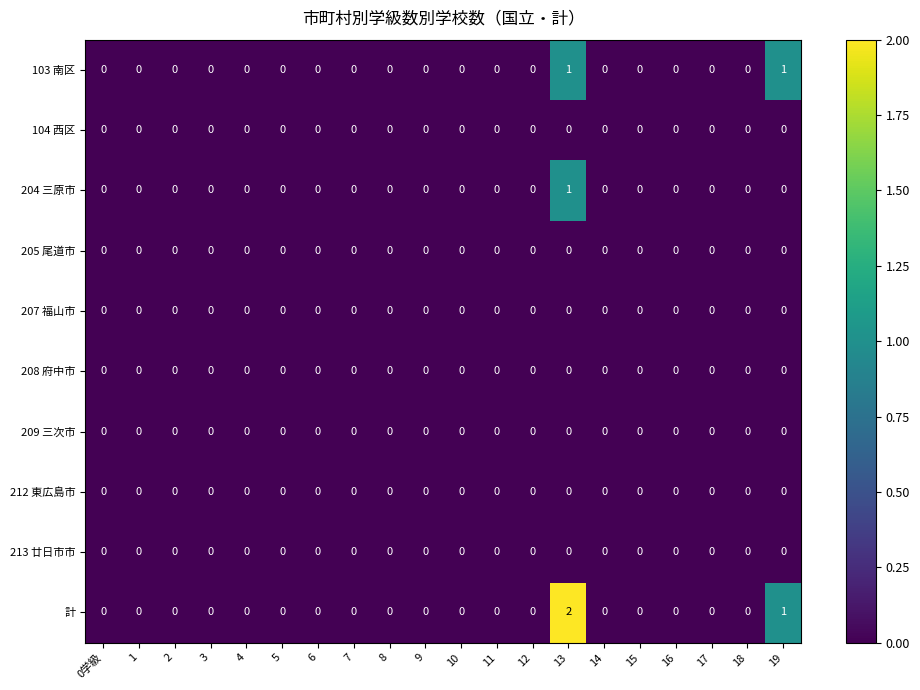

Which series has the widest spread of values?

計